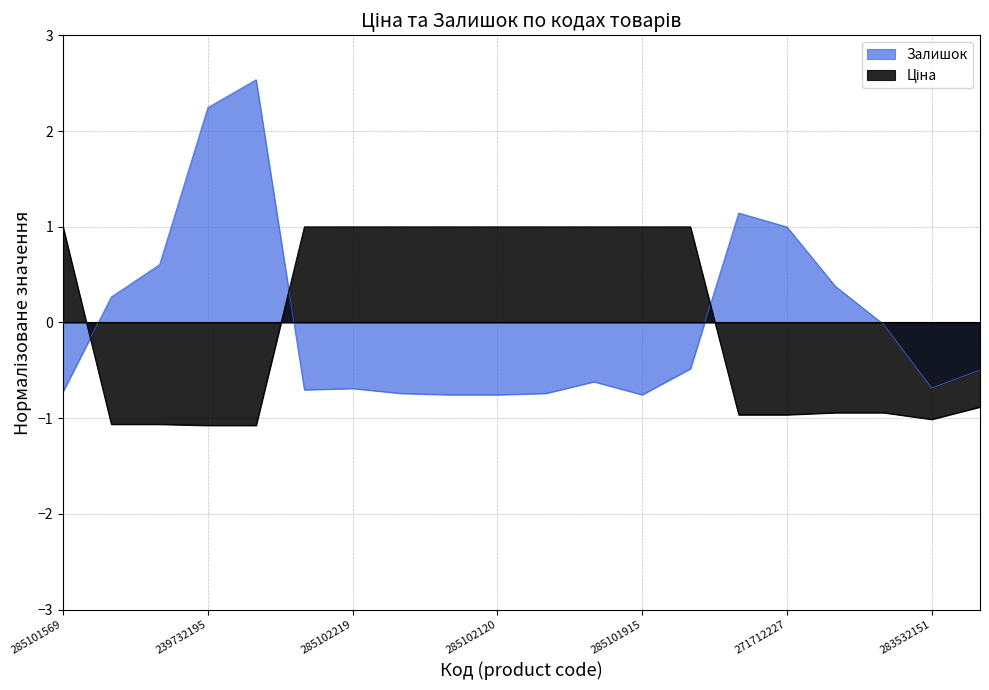

Reading left to right, list all the values displayed in this chart.

Ціна: 1.0	-1.1	-1.1	-1.1	-1.1	1.0	1.0	1.0	1.0	1.0	1.0	1.0	1.0	1.0	-1.0	-1.0	-0.9	-0.9	-1.0	-0.9
Залишок: -0.7	0.3	0.6	2.2	2.5	-0.7	-0.7	-0.7	-0.8	-0.8	-0.7	-0.6	-0.8	-0.5	1.1	1.0	0.4	-0.0	-0.7	-0.5